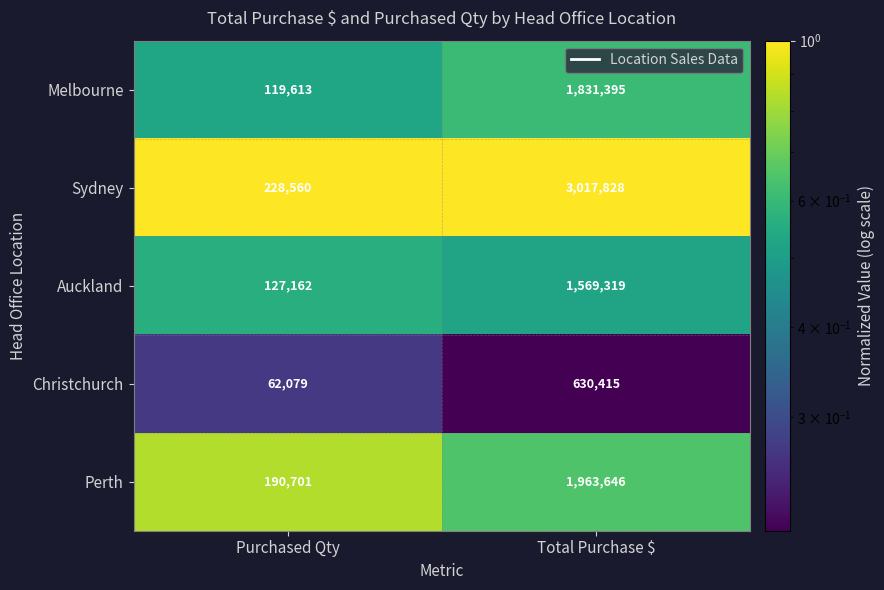

Reading right to left, extract all data points from this chart.

Melbourne: Total Purchase $=1831395	Purchased Qty=119613
Sydney: Total Purchase $=3017828	Purchased Qty=228560
Auckland: Total Purchase $=1569319	Purchased Qty=127162
Christchurch: Total Purchase $=630415	Purchased Qty=62079
Perth: Total Purchase $=1963646	Purchased Qty=190701